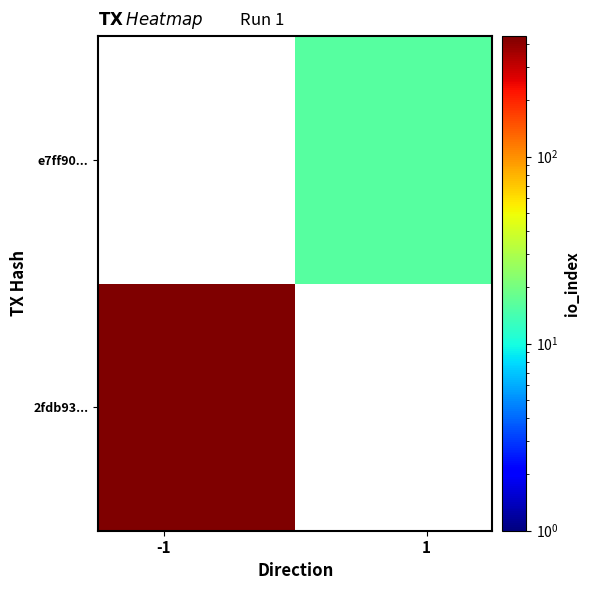

What is the maximum value shown in the chart?

441.0